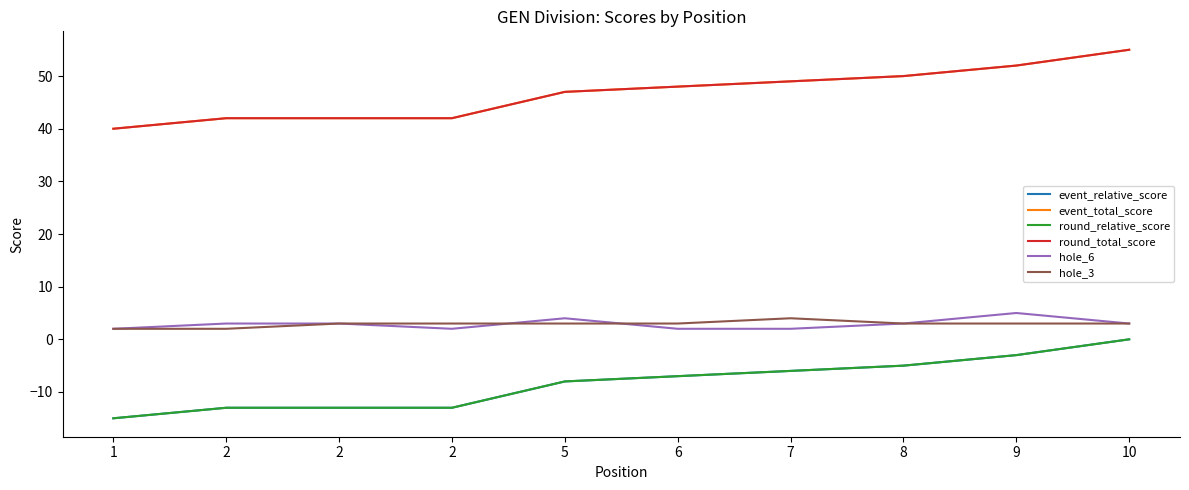

Does the chart display data point markers on the line(s)?

No